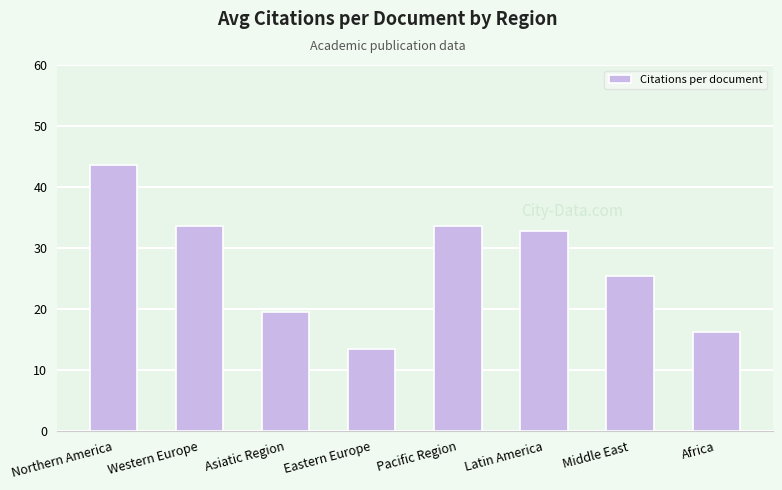

At which category does the chart reach its minimum across all series?

Eastern Europe